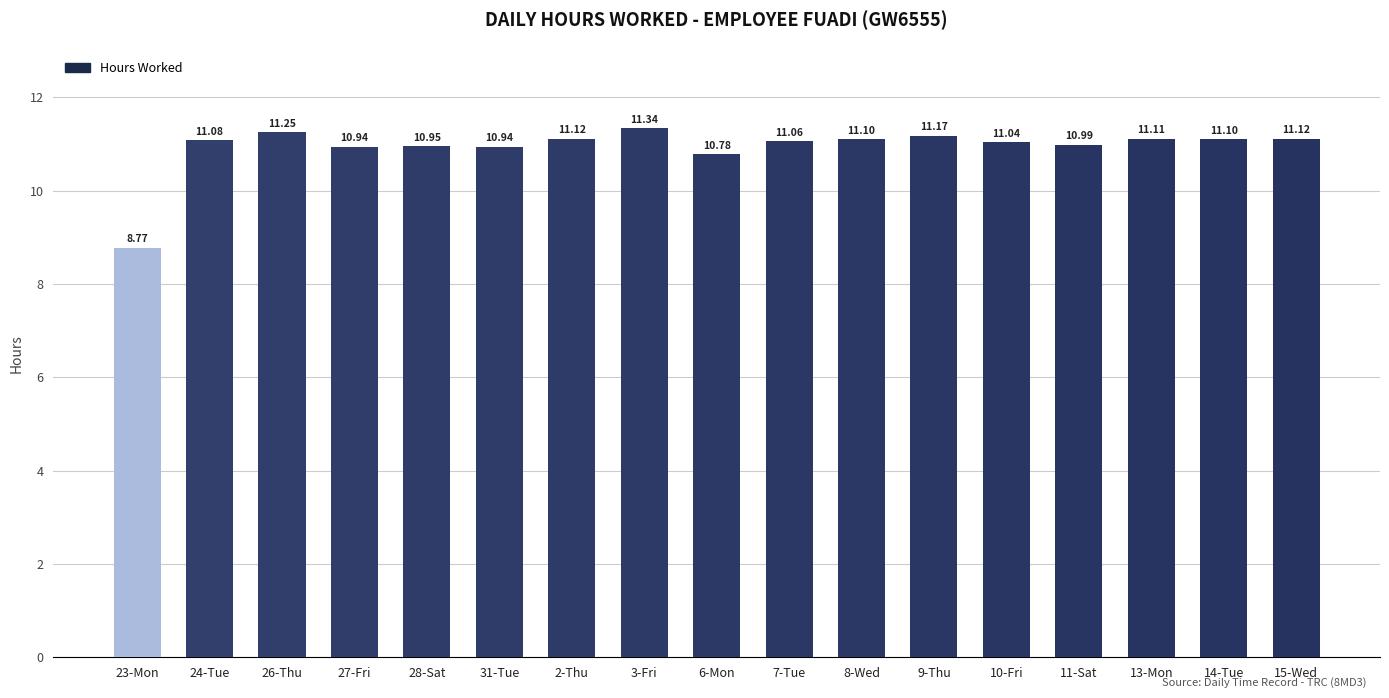

Where does the data first go above 11?

24-Tue